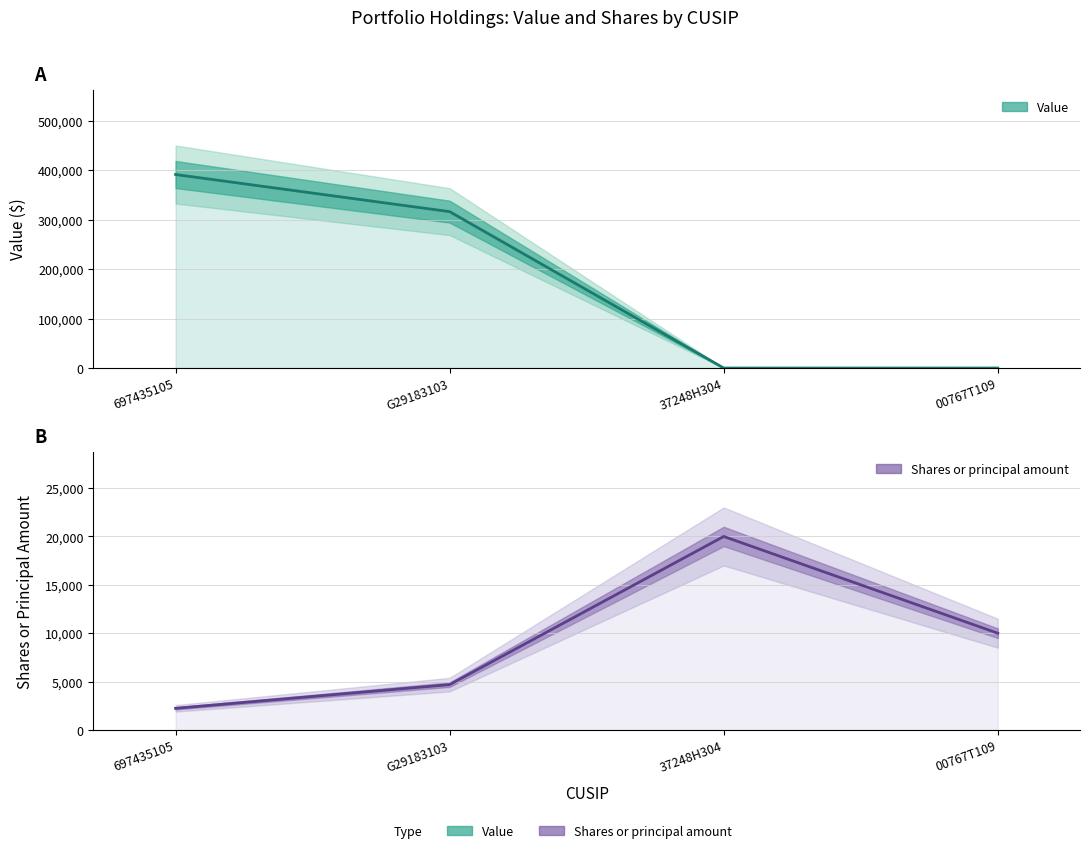

At which category does Shares reach its first local peak?

37248H304